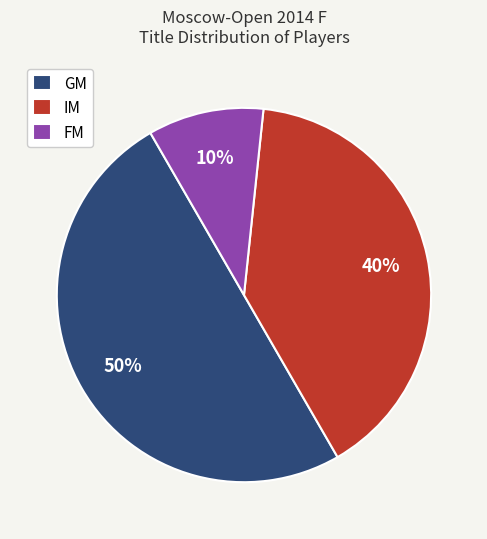

To the nearest percent, what percentage of the pie is FM?

10%